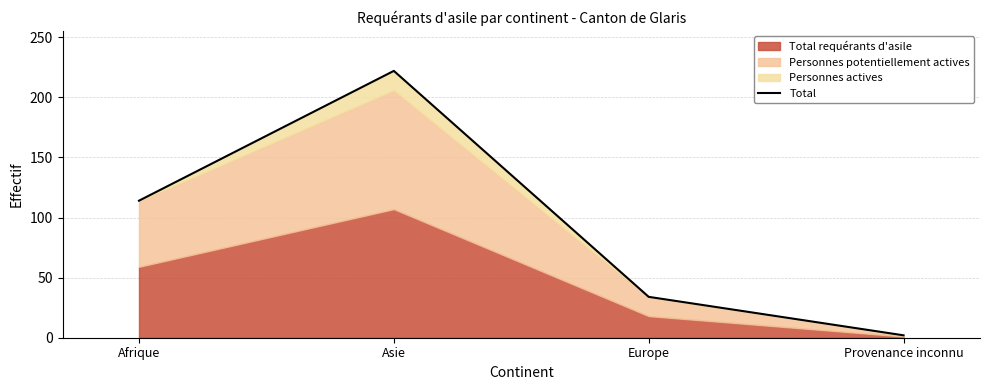

What is the approximate value at Europe, to the nearest 5?

35